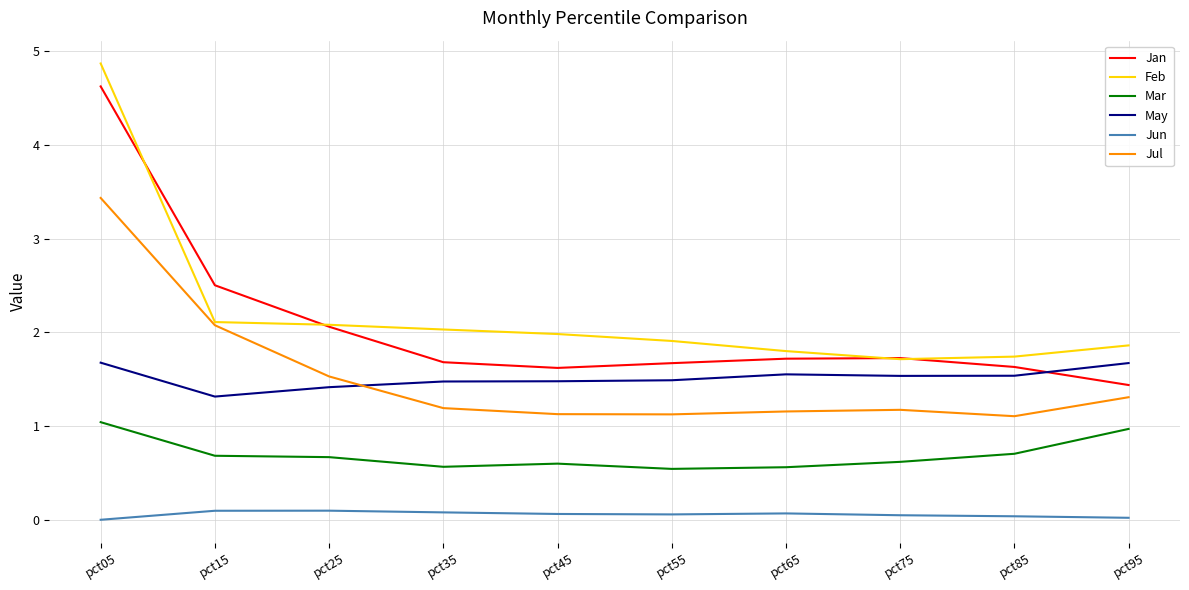

True or false: Jun and Jan intersect in this chart.

False